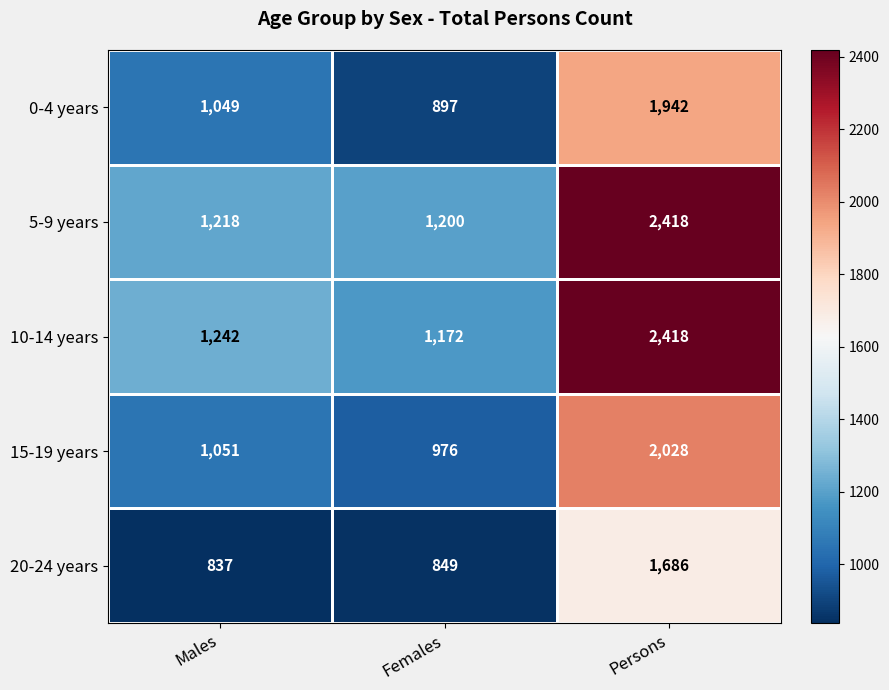

What is the sum of the 10-14 years values at Females and Persons?

3590